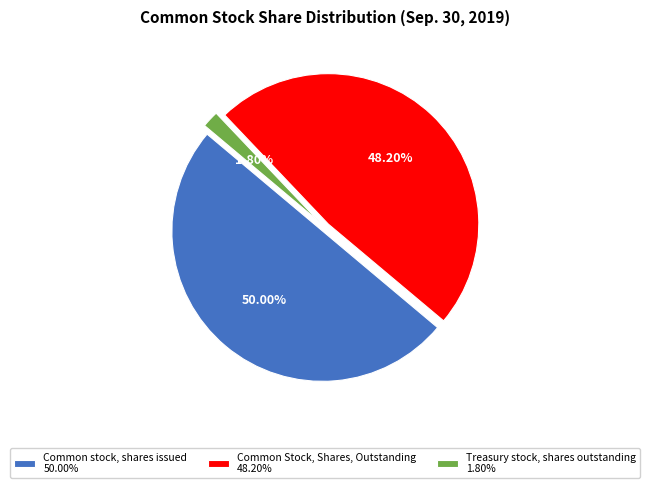

What percentage is the Common stock, shares issued slice, to the nearest percent?

50%